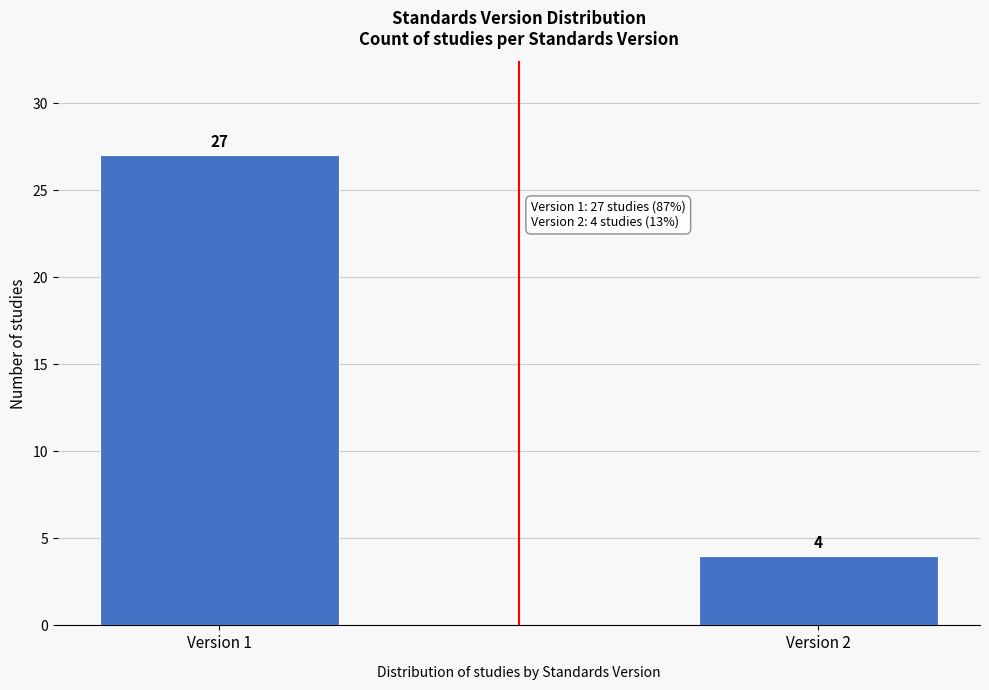

Reading left to right, extract all data points from this chart.

27	4